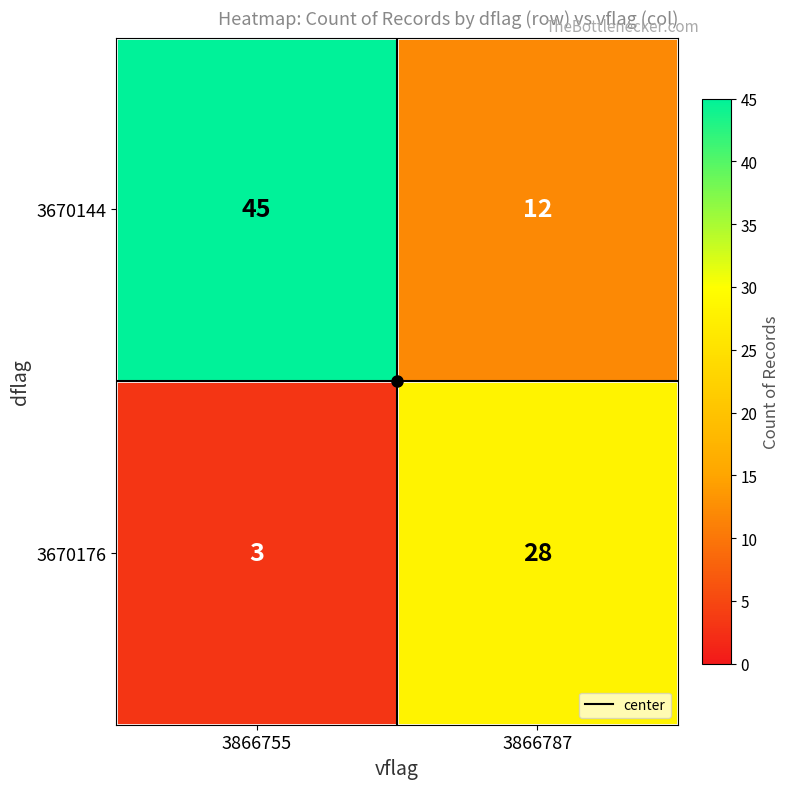

What is the total value across all series at 3866755?

48